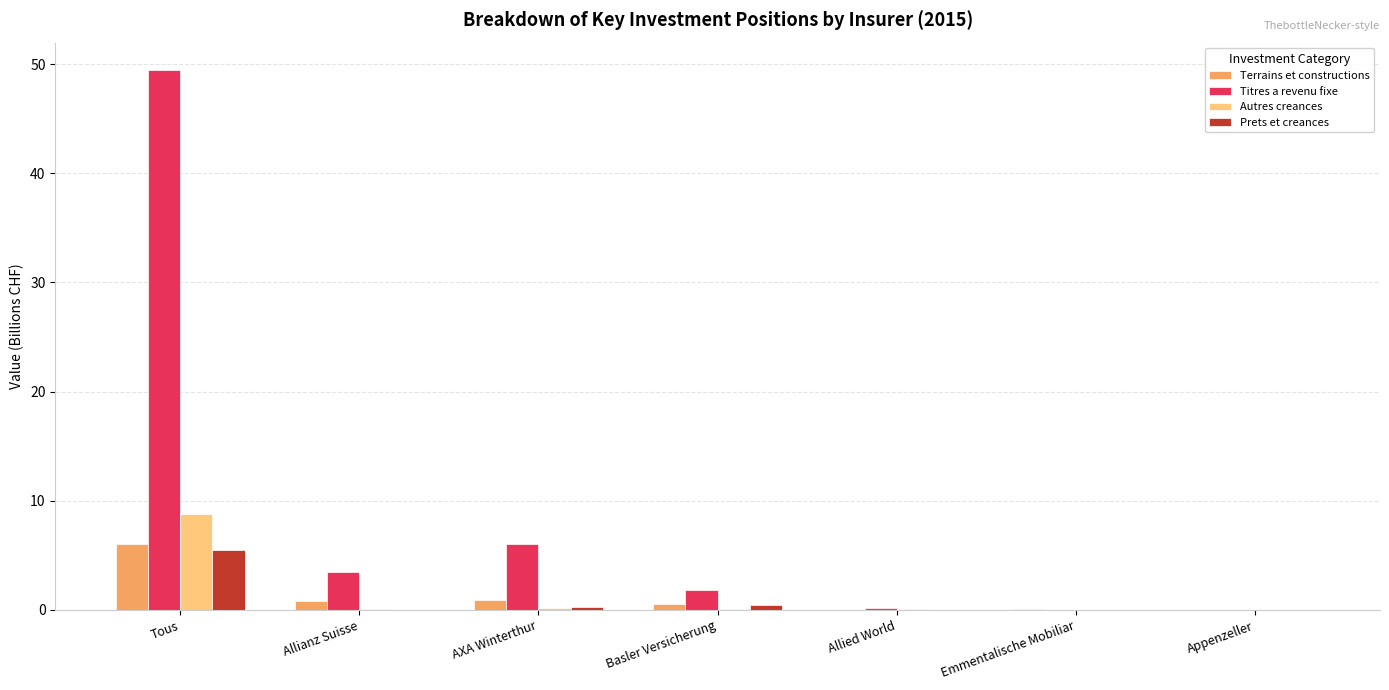

What is the sum of all Titres a revenu fixe values?

61.0